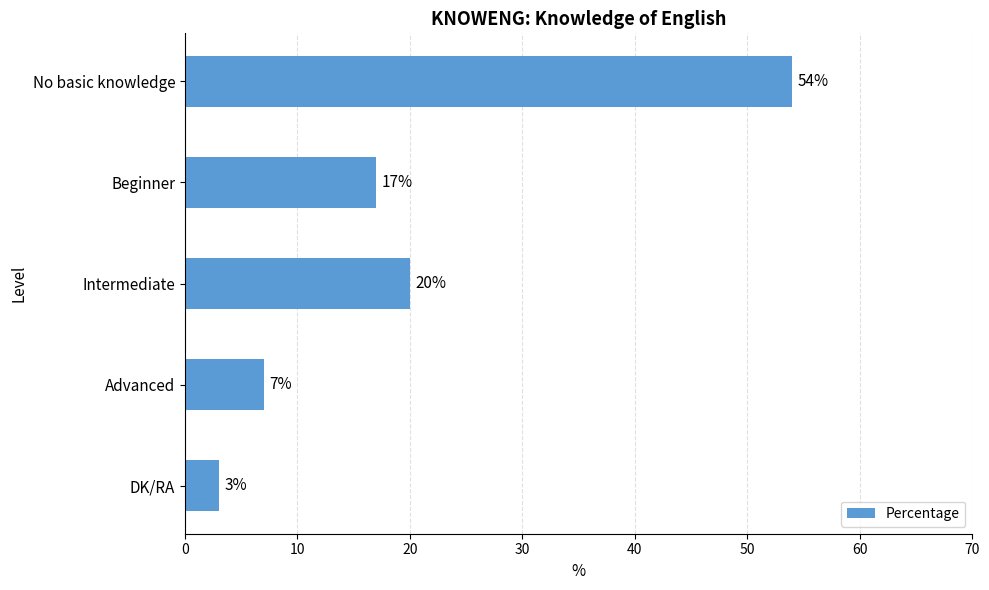

True or false: the data shows 10 at Beginner.

False